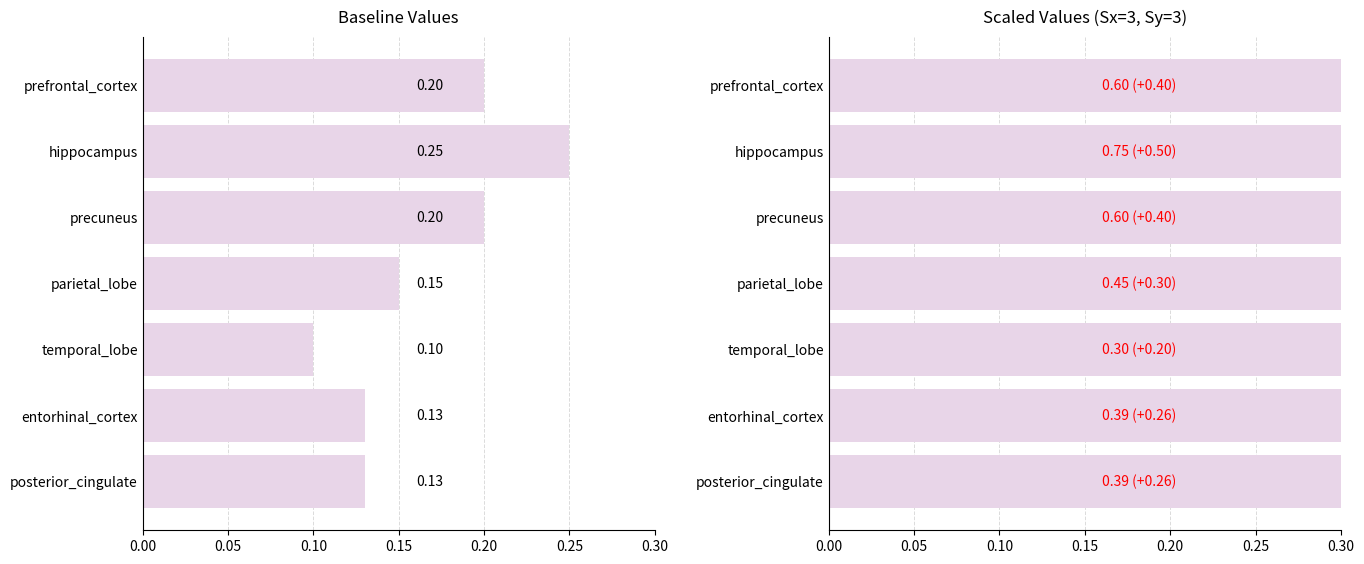

At precuneus, list the series in order from largest to smallest.

Scaled, Baseline